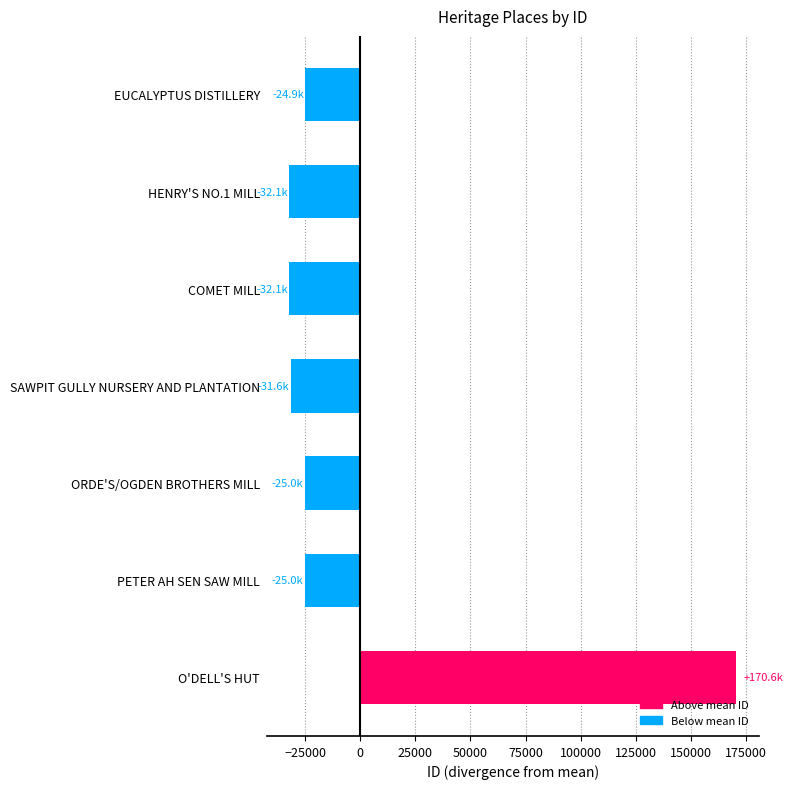

What is the change in value from ORDE'S/OGDEN BROTHERS MILL to O'DELL'S HUT?

+195625.0